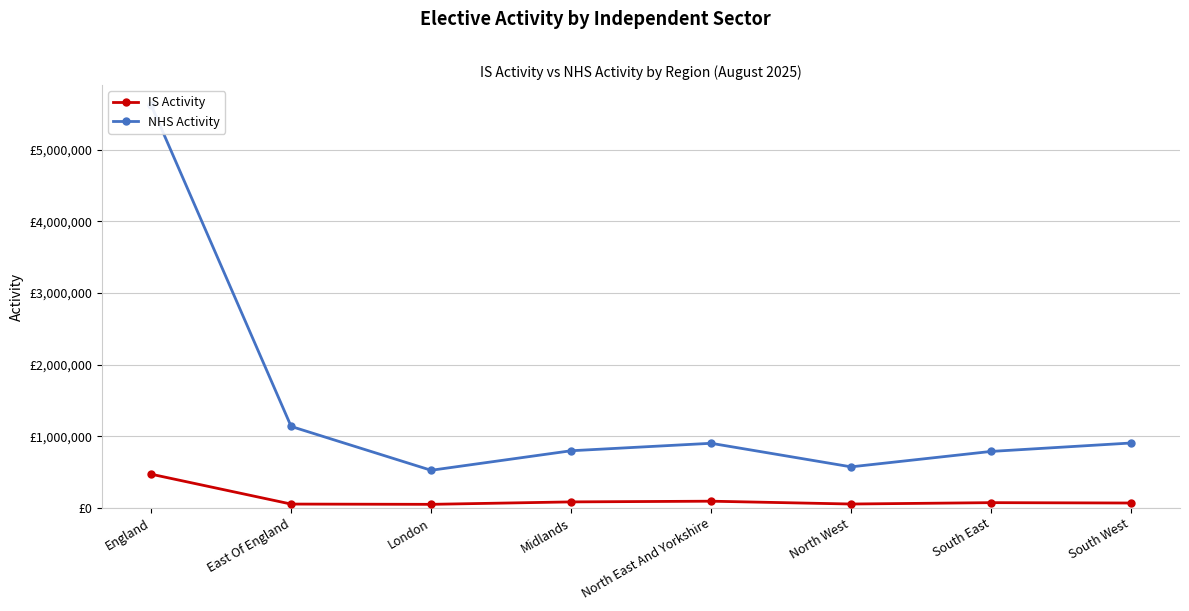

Is the value of IS Activity at England greater than the value of NHS Activity at North East And Yorkshire?

No